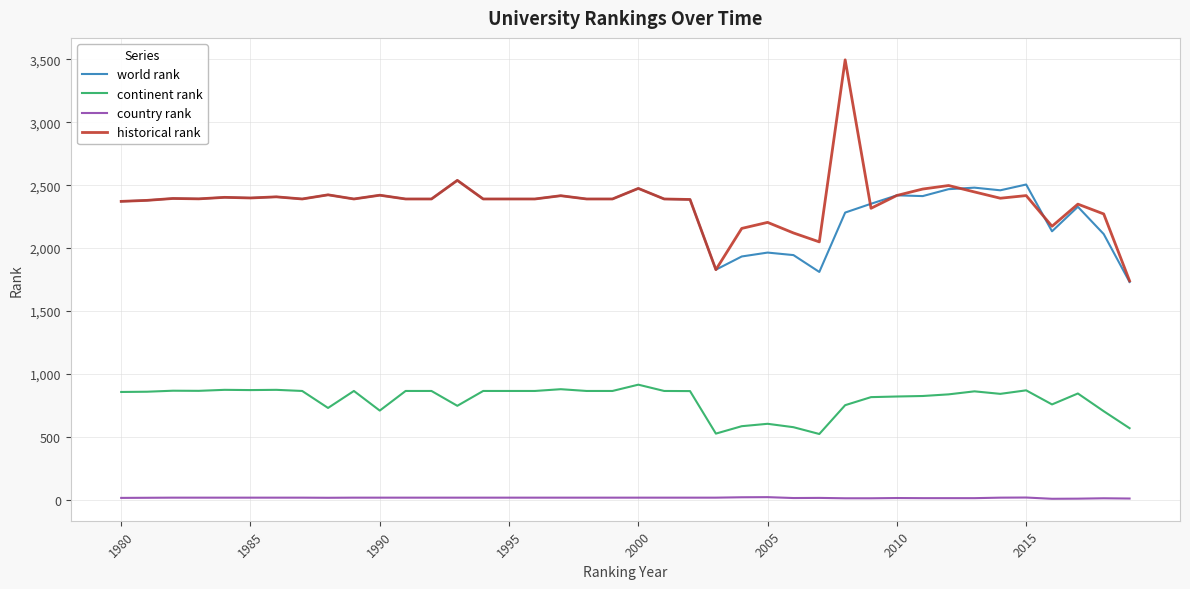

True or false: historical rank and country rank intersect in this chart.

False